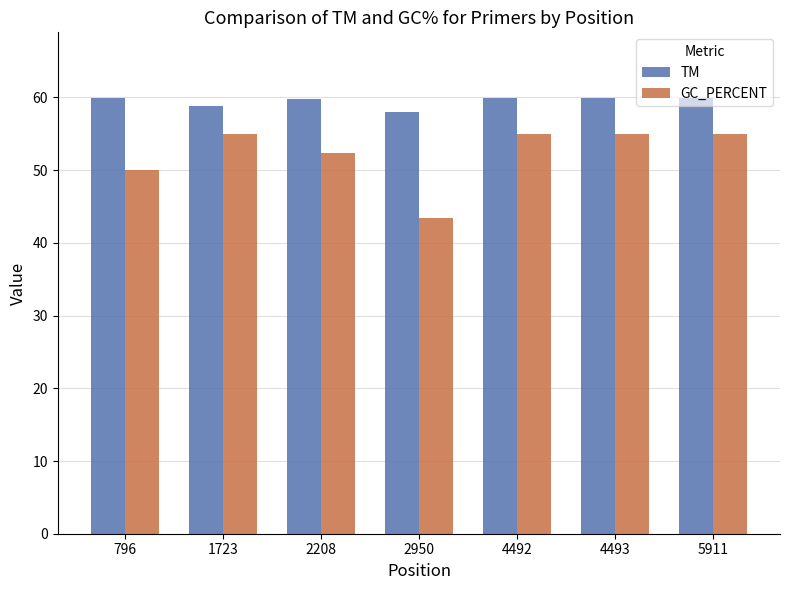

Which series has the largest range (max minus min)?

GC_PERCENT